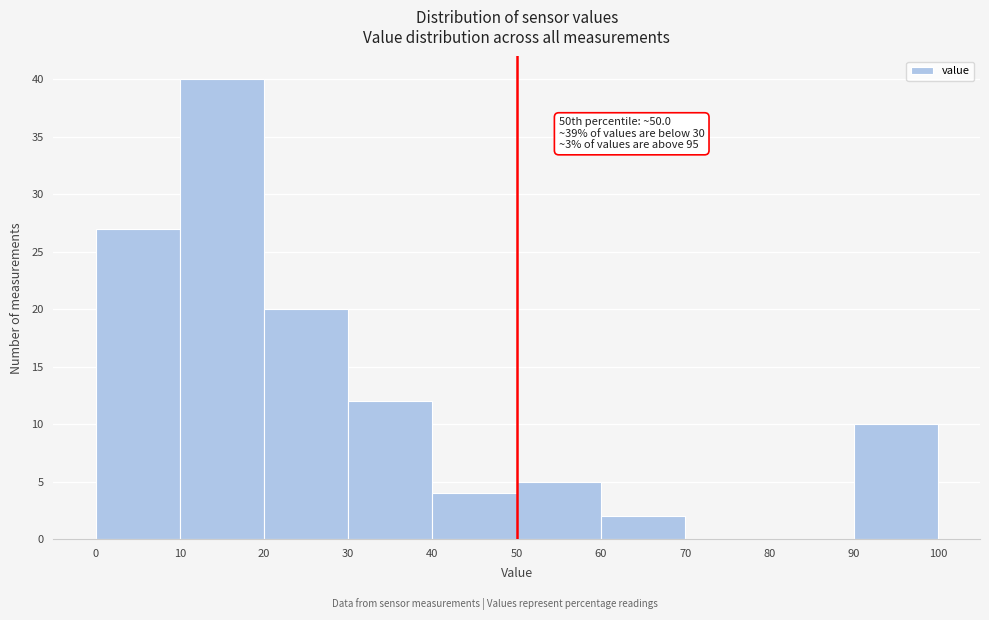

Over which range of the x-axis is the bar tallest?

10 to 20